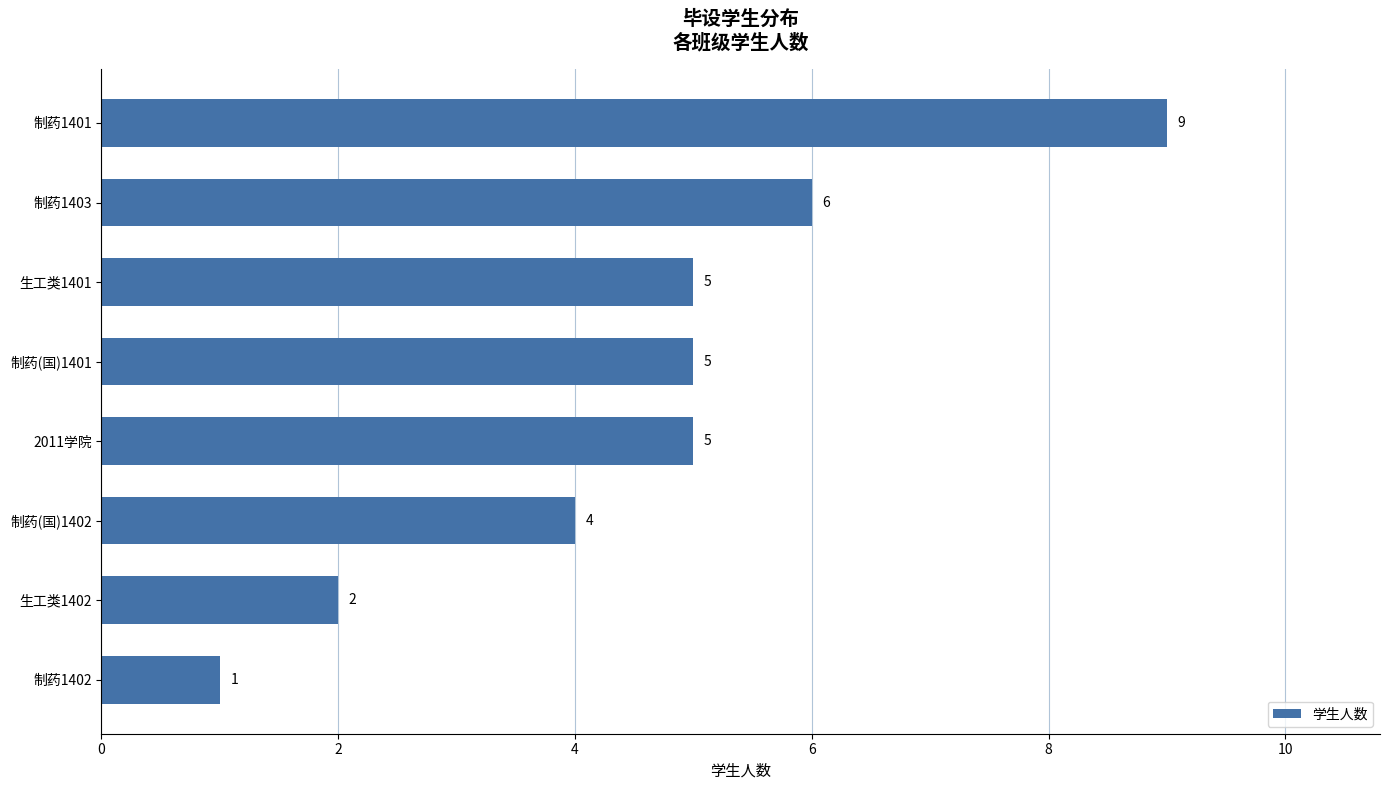

What is the difference between the second highest and second lowest values?

4